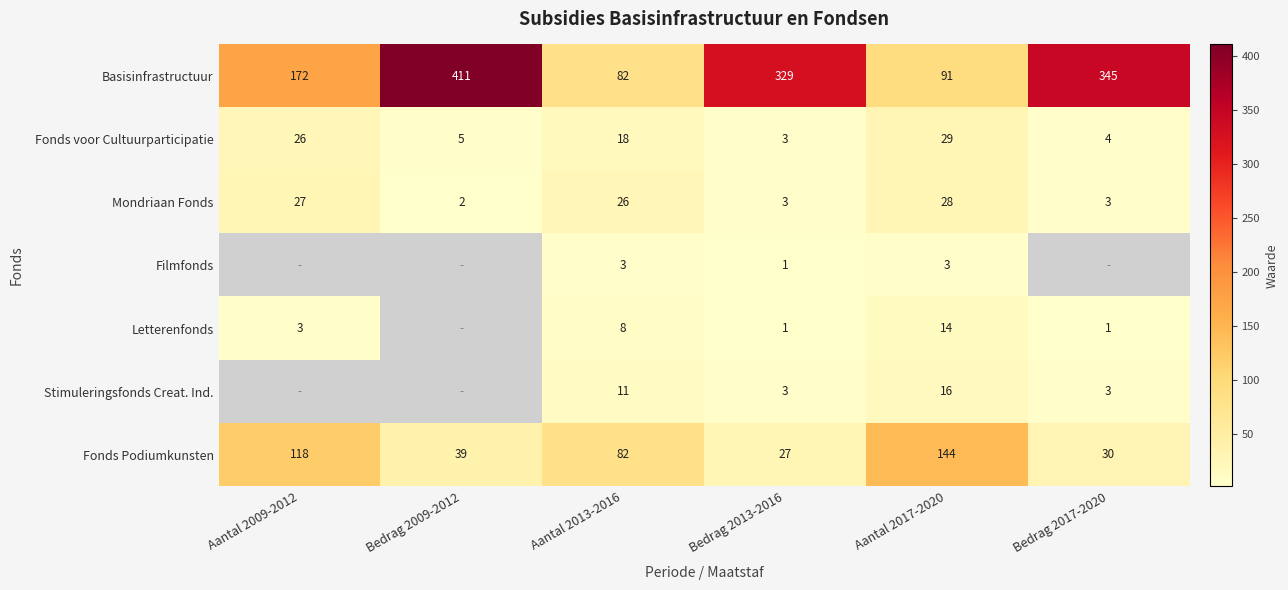

At which category does the chart reach its minimum across all series?

Bedrag 2013-2016